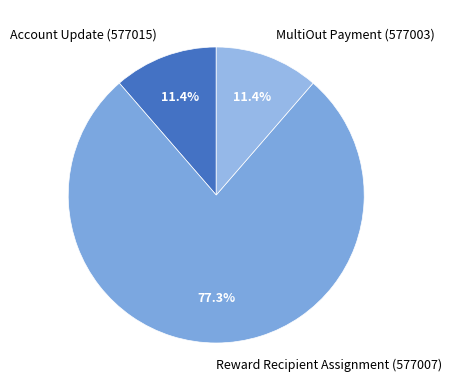

The MultiOut Payment (577003) slice represents 11% of the pie. True or false?

True